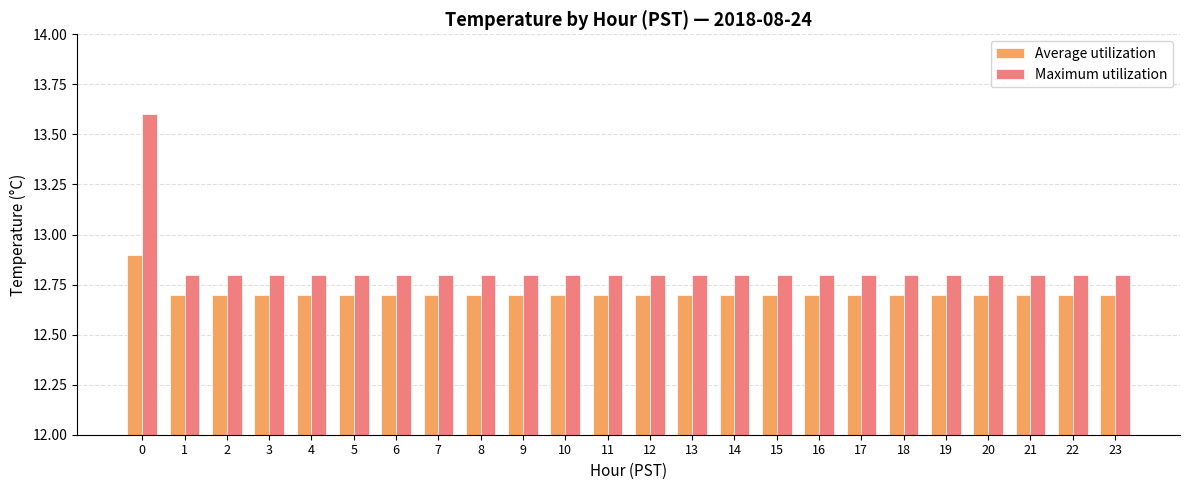

What are all the series names shown in the legend?

Average utilization, Maximum utilization